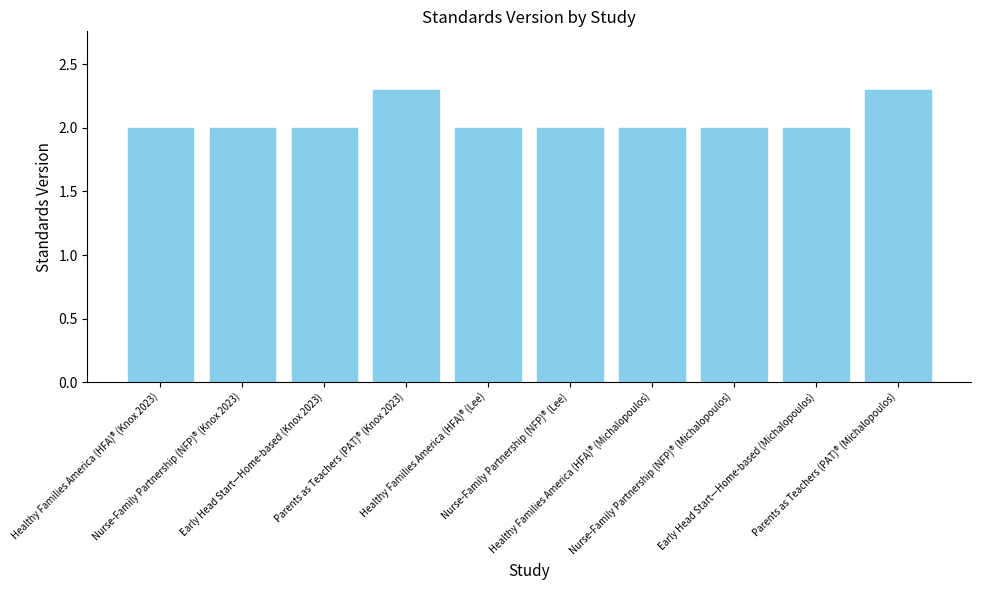

The value at Nurse-Family Partnership (NFP)® (Lee) is 2.0. True or false?

True